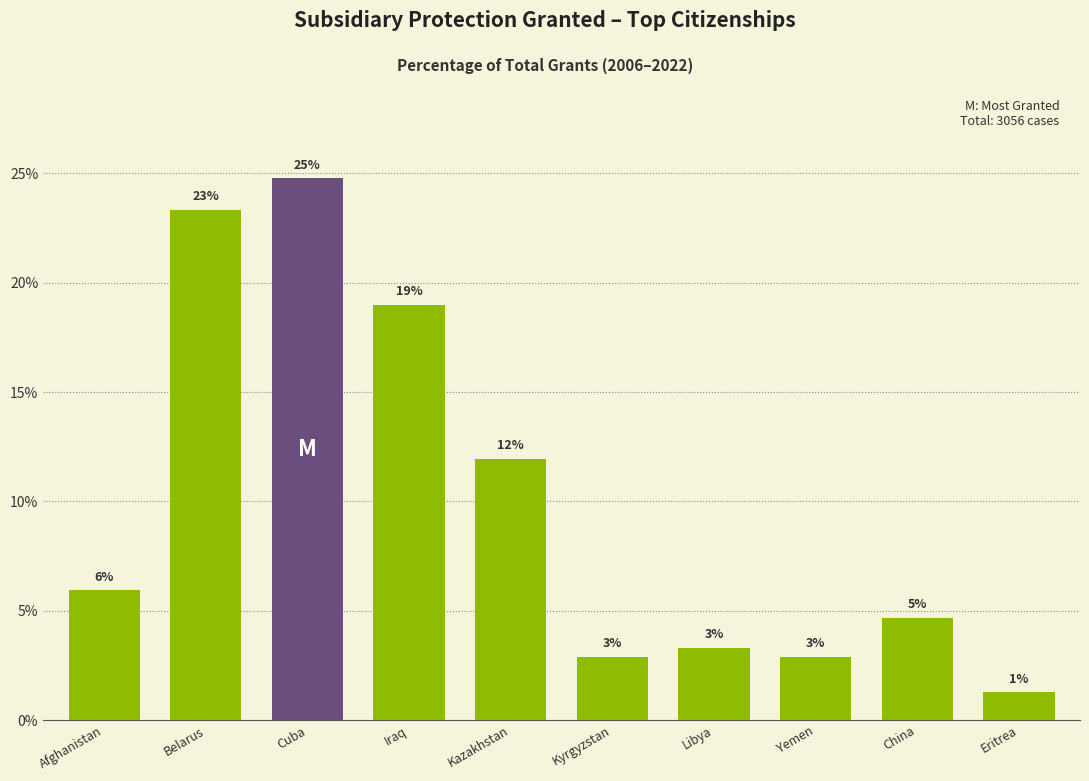

Are the bars horizontal?

No